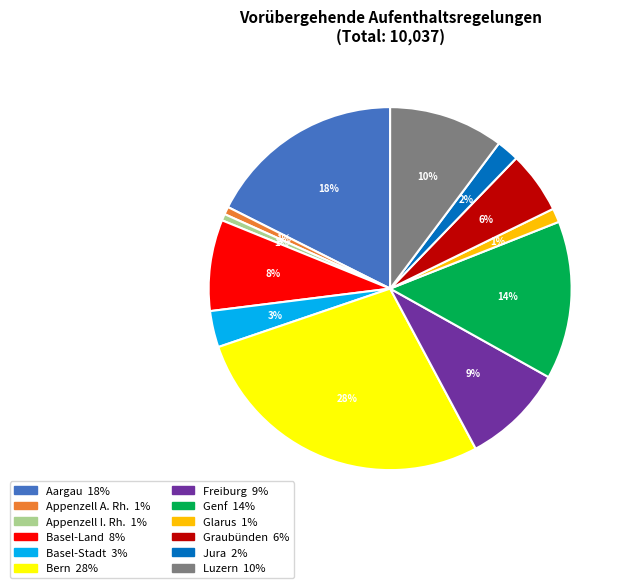

To the nearest percent, what is the difference between the largest and smallest slice percentages?

27%